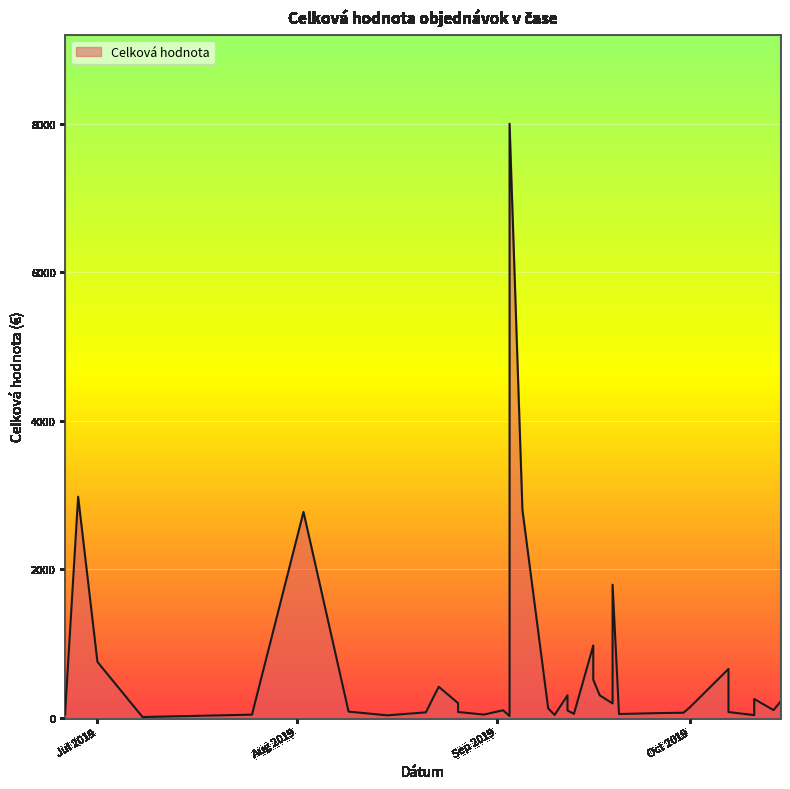

How many data points does each series have?

40